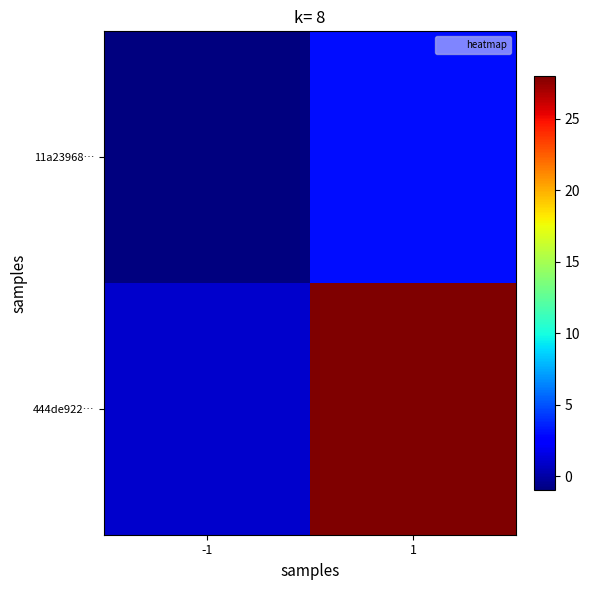

Reading right to left, transcribe all the data shown in this chart.

11a23968…: 1=3	-1=-1
444de922…: 1=28	-1=1